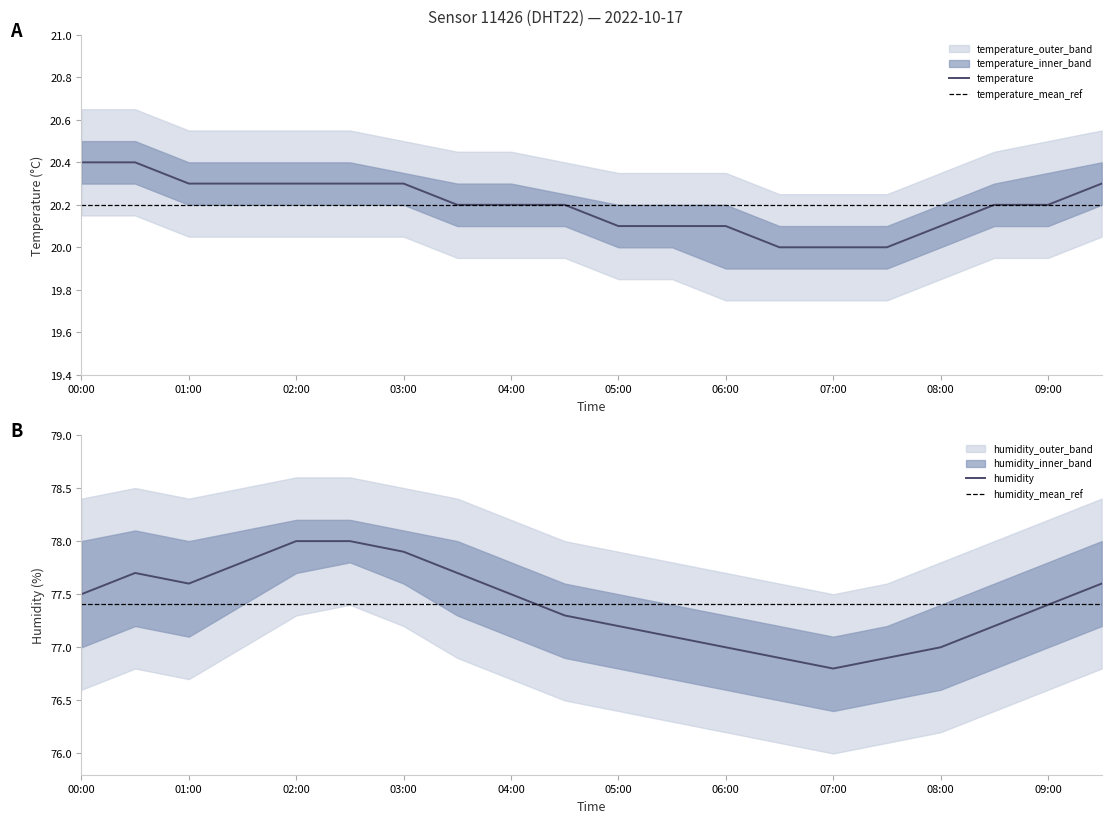

The value of temperature at 05:00 is 30.6. True or false?

False